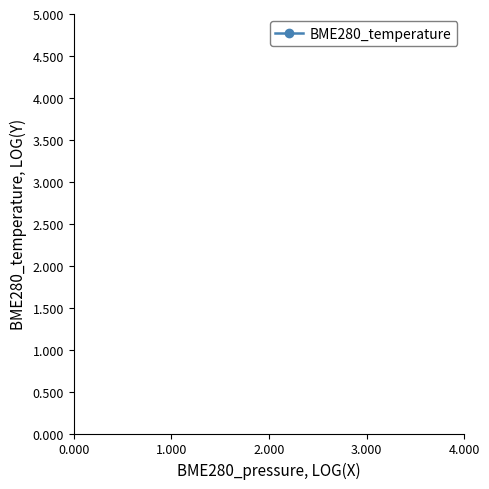

How many lines are shown in the chart?

1